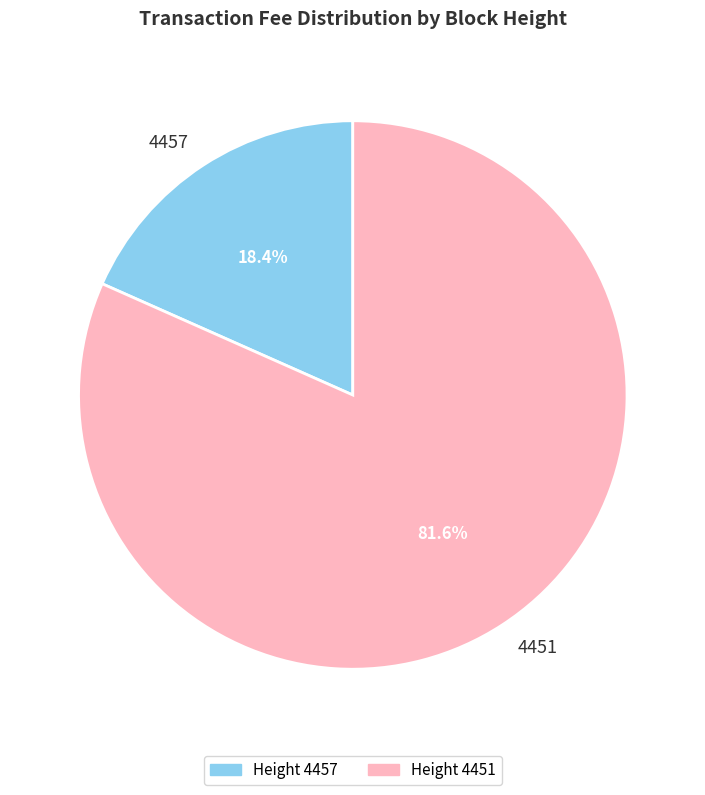

The 4457 slice represents 25% of the pie. True or false?

False